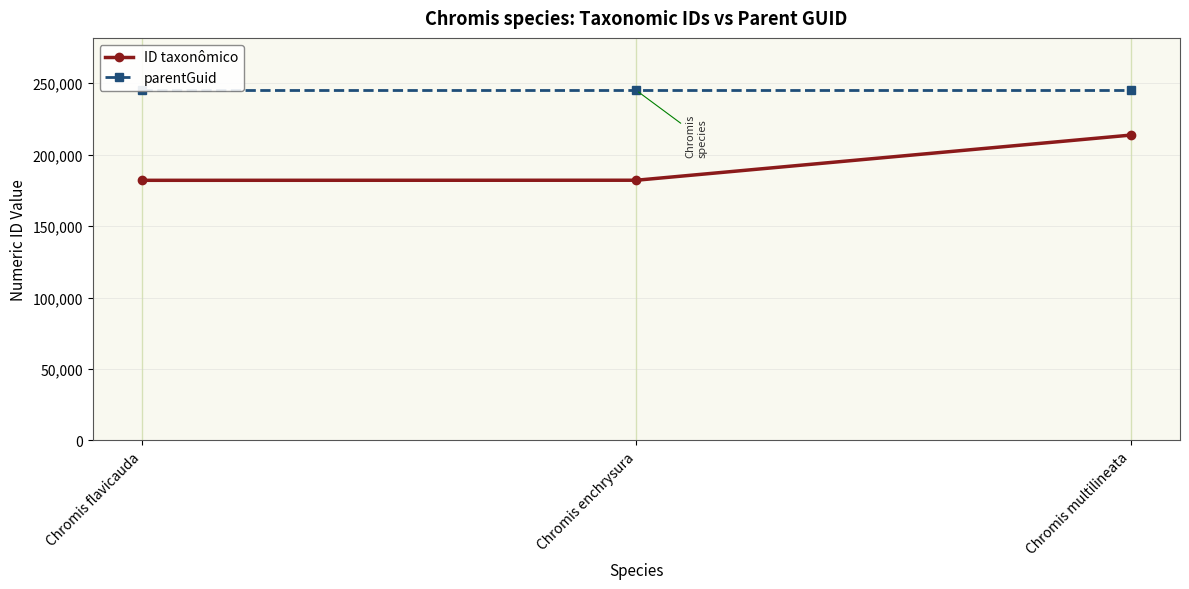

Reading left to right, list all the values displayed in this chart.

ID taxonômico: 182024	182080	213654
parentGuid: 244933	244933	244933